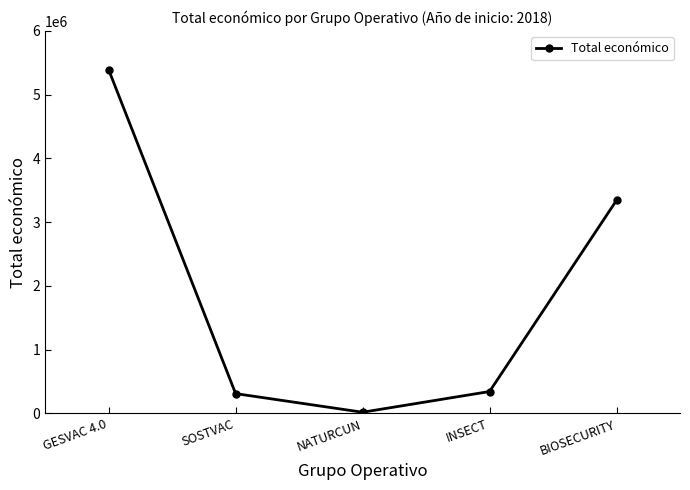

Where is the first local minimum?

NATURCUN